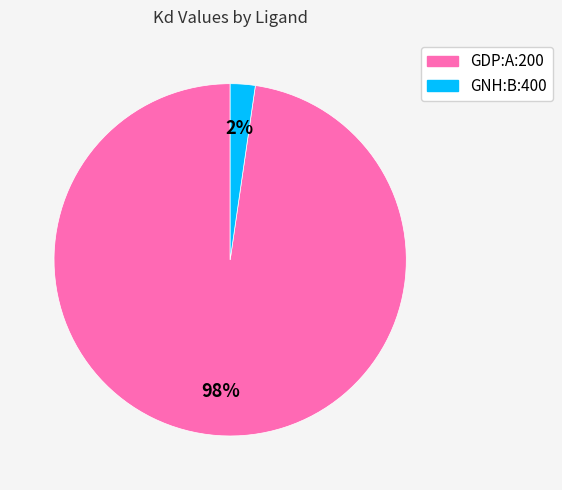

Is the sum of GDP:A:200 and GNH:B:400 greater than half?

Yes